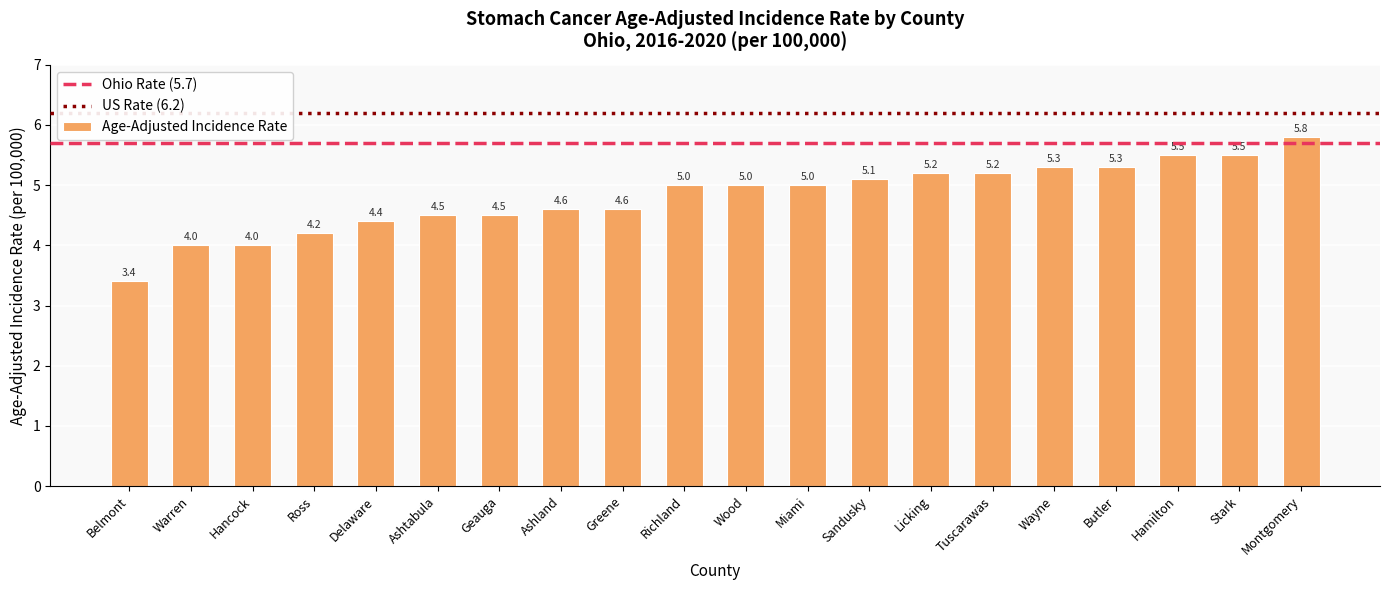

Between Delaware and Sandusky, which is larger?

Sandusky